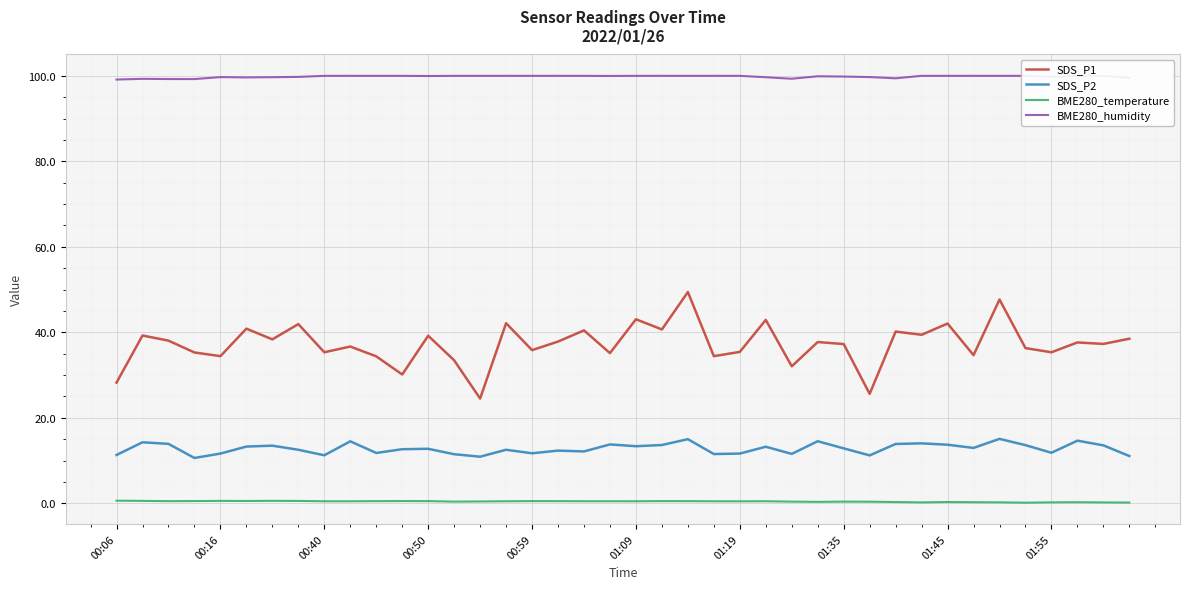

Count the number of categories in the chart.

40